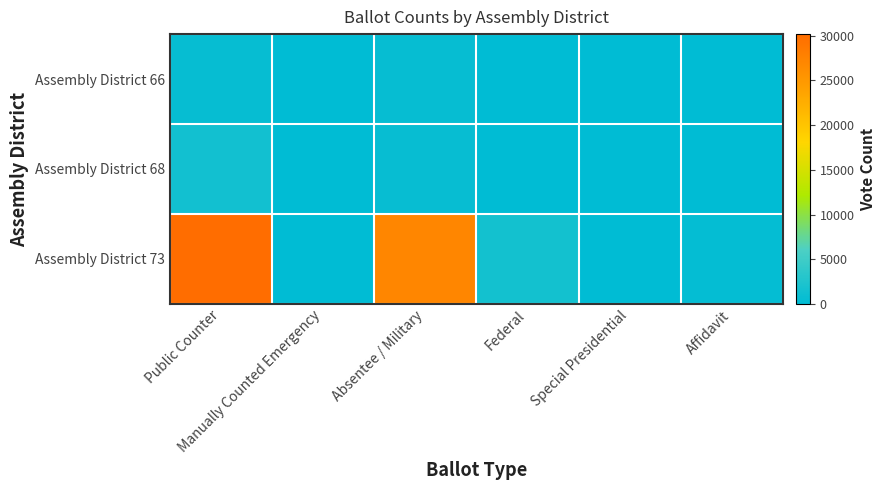

Reading left to right, extract all data points from this chart.

Assembly District 66: Public Counter=560	Manually Counted Emergency=0	Absentee / Military=540	Federal=46	Special Presidential=0	Affidavit=4
Assembly District 68: Public Counter=1416	Manually Counted Emergency=0	Absentee / Military=700	Federal=51	Special Presidential=0	Affidavit=21
Assembly District 73: Public Counter=30189	Manually Counted Emergency=0	Absentee / Military=27173	Federal=1604	Special Presidential=0	Affidavit=354